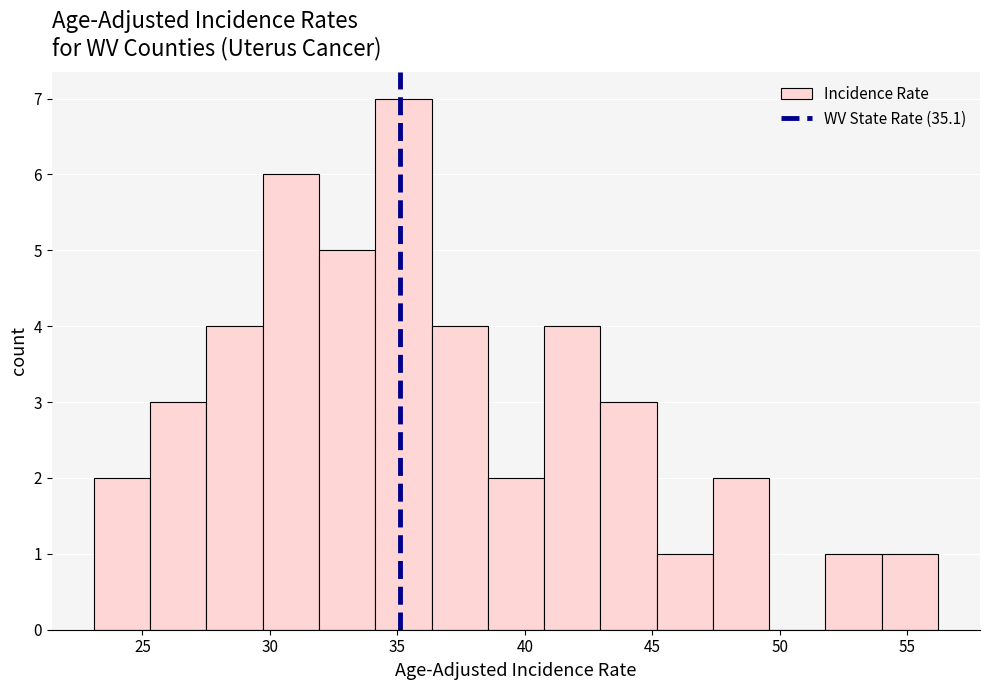

How tall is the bar that spans 54.0 to 56.0 on the x-axis? Neither the bar edges nor the heights are printed on the chart, so give them approximately, as read against the axes.

1